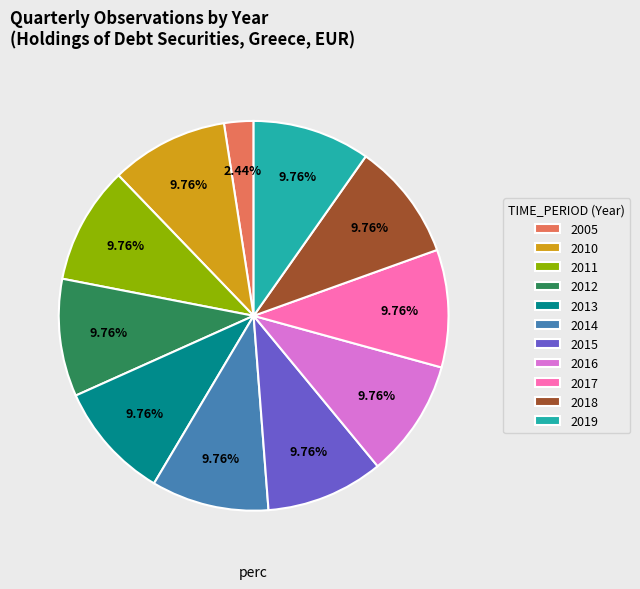

Is there any slice that represents more than half of the pie?

No